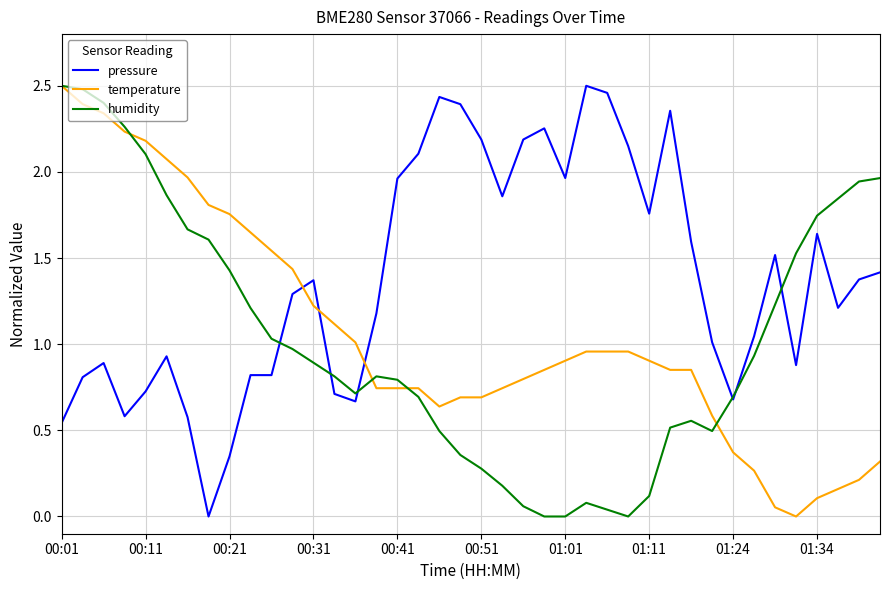

Which series has the largest total across all categories?

pressure